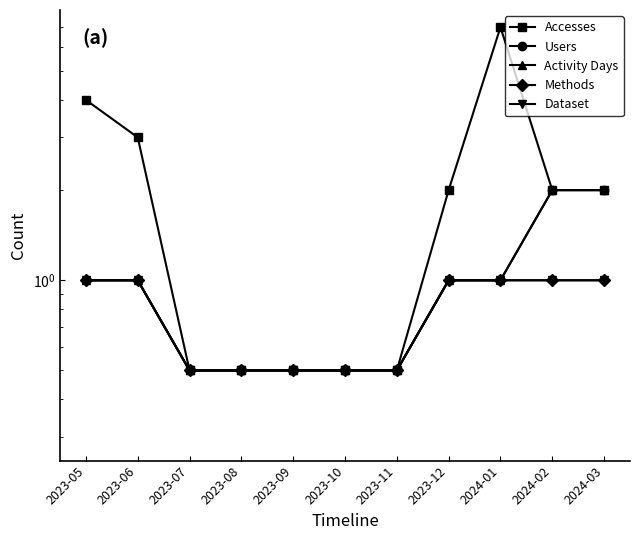

What is the label of the 4th point from the right?

2023-12